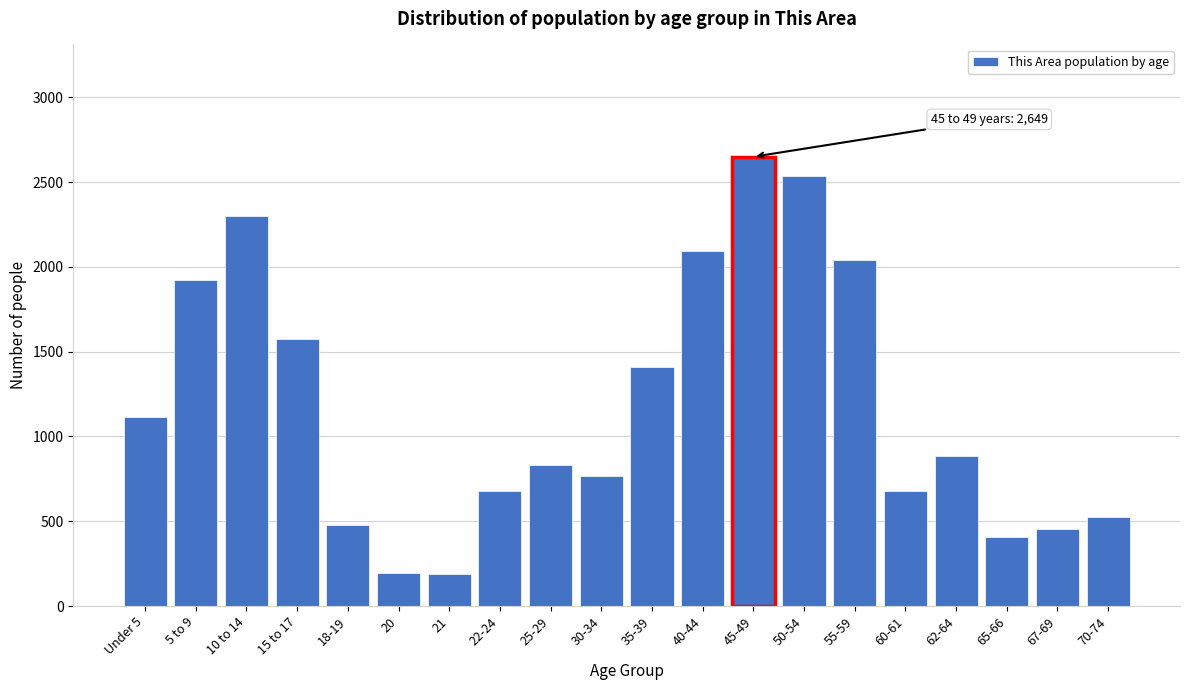

What is the smallest value displayed?

188